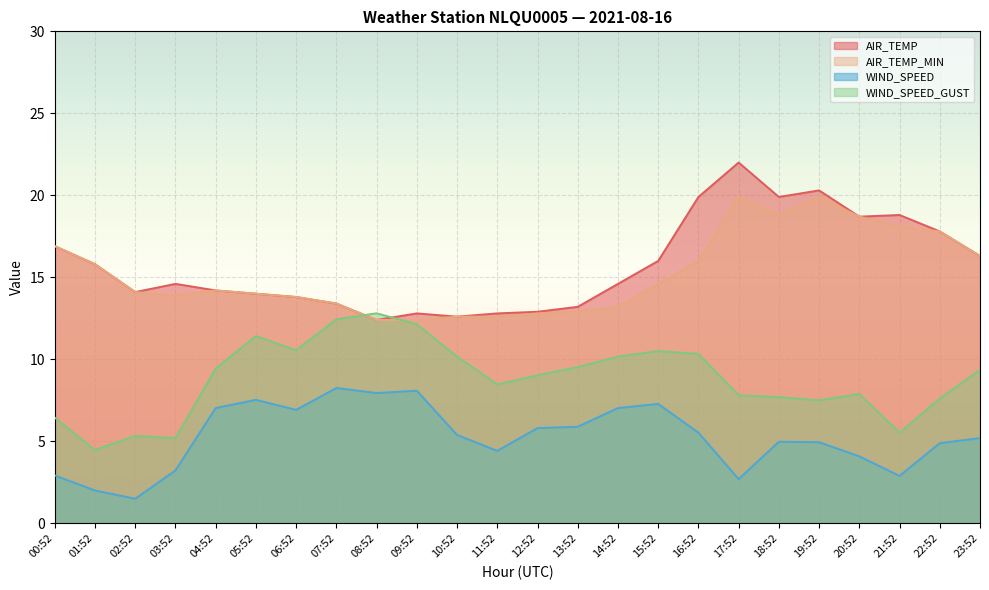

At which category is the sum across all series the highest?

19:52